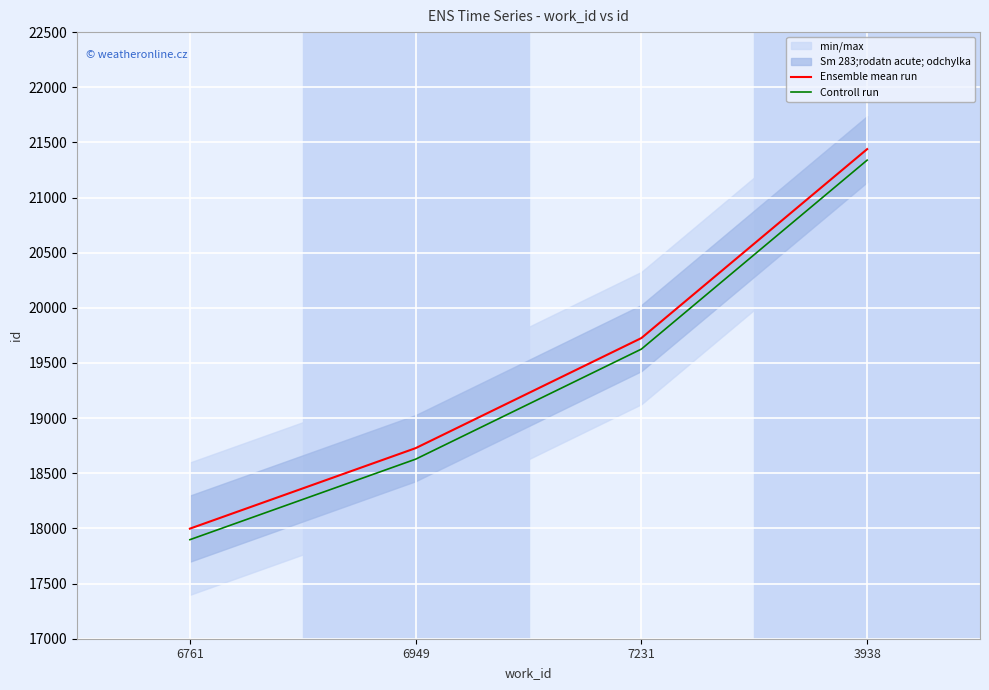

True or false: Ensemble mean run and Controll run cross at least once.

False